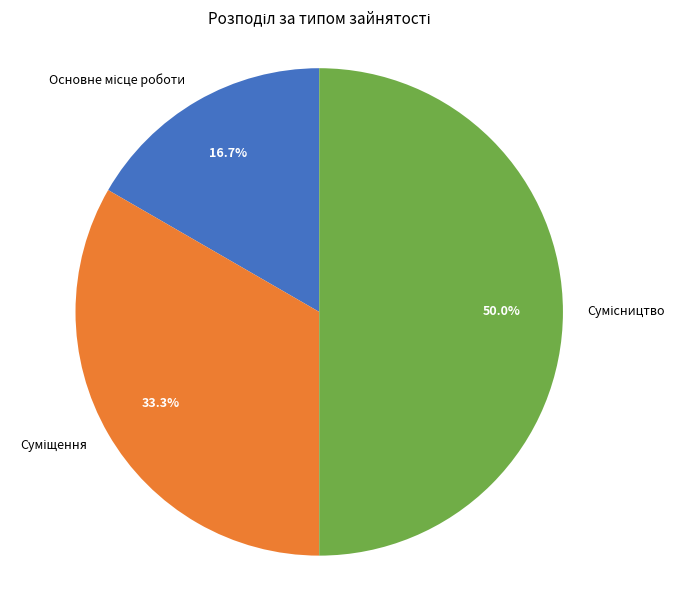

Rank the categories by value from highest to lowest.

Сумісництво, Суміщення, Основне місце роботи